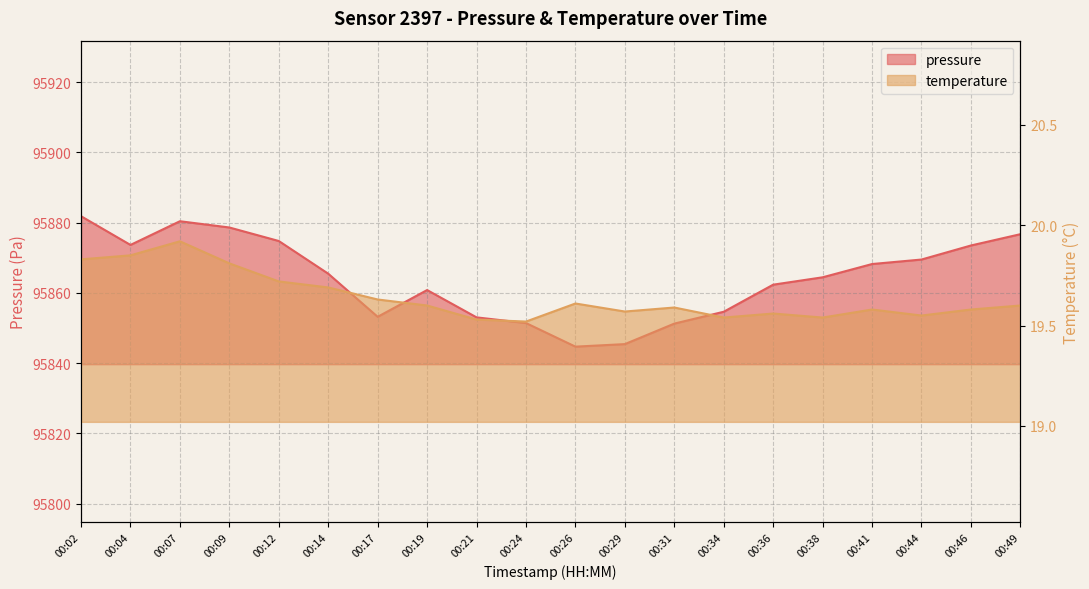

What are all the series names shown in the legend?

pressure, temperature